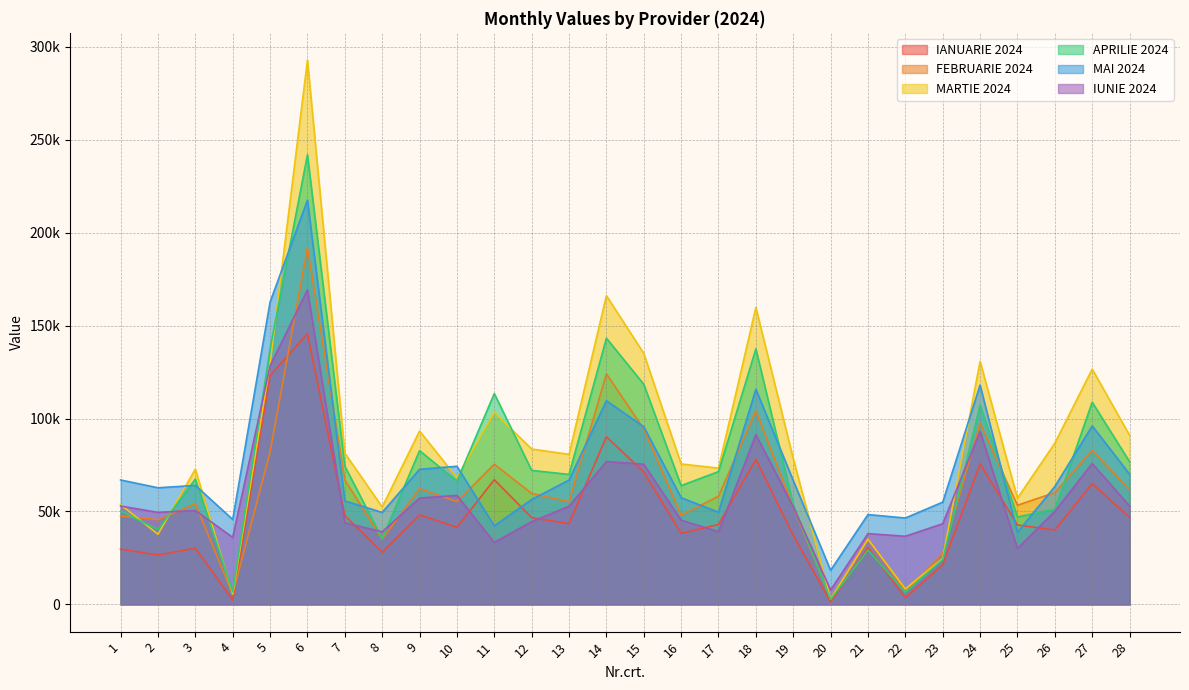

What are all the series names shown in the legend?

IANUARIE 2024, FEBRUARIE 2024, MARTIE 2024, APRILIE 2024, MAI 2024, IUNIE 2024